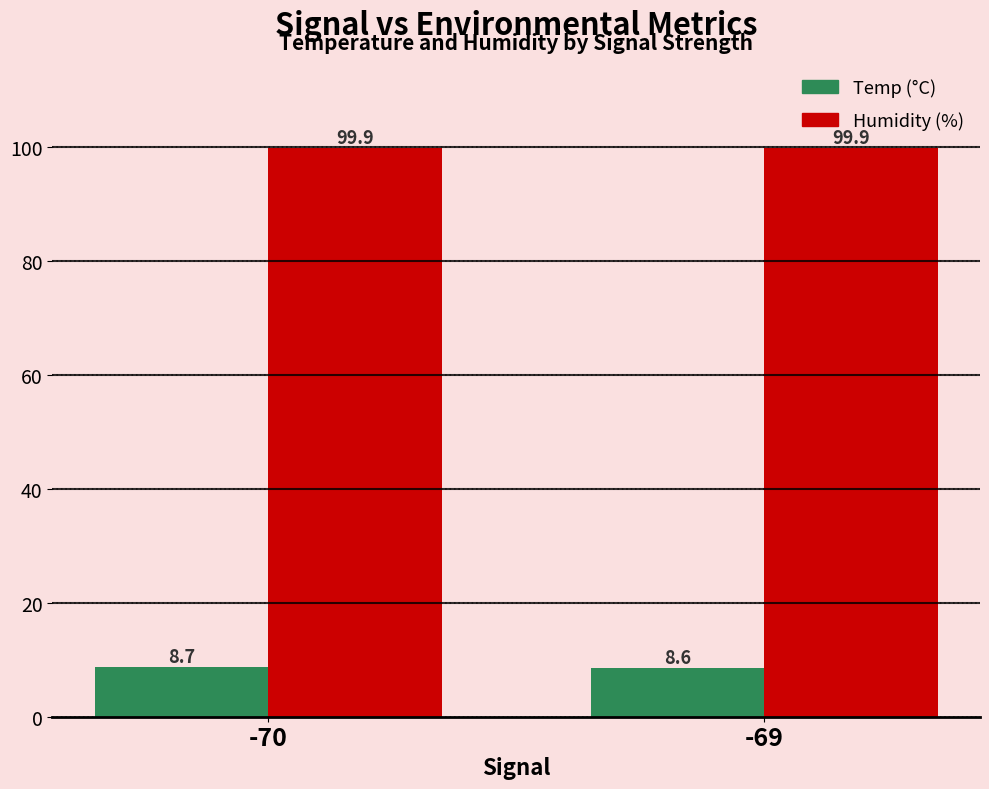

At which category is the sum across all series the highest?

-70